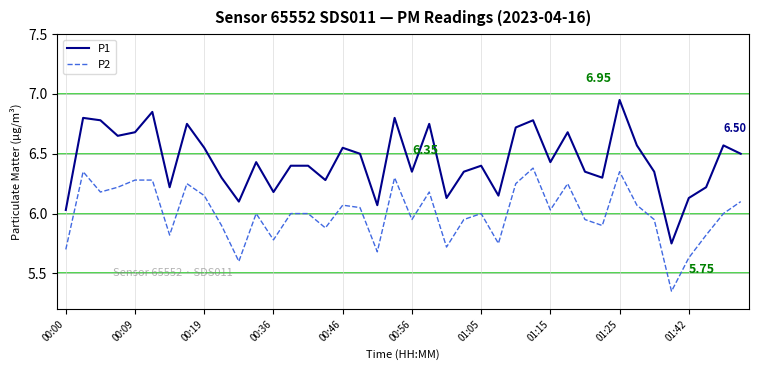

Which series has the largest total across all categories?

P1